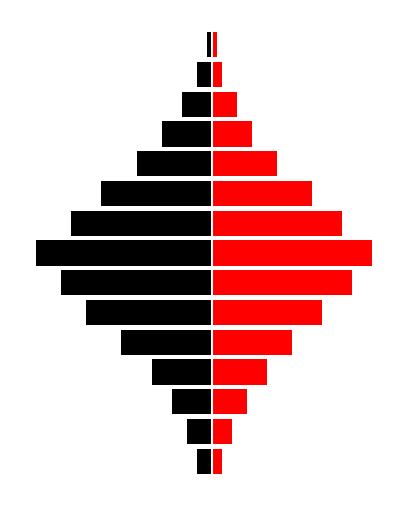

Is the value of No Tillage at 1 greater than the value of Conventional Tillage at 14?

No